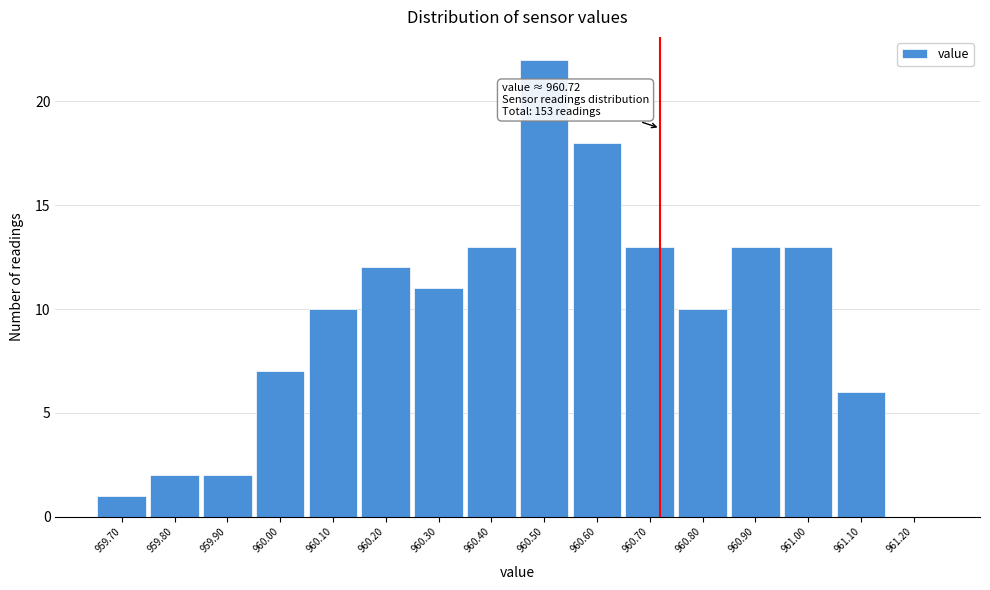

Which range on the x-axis has the tallest bar?

960.45 to 960.55